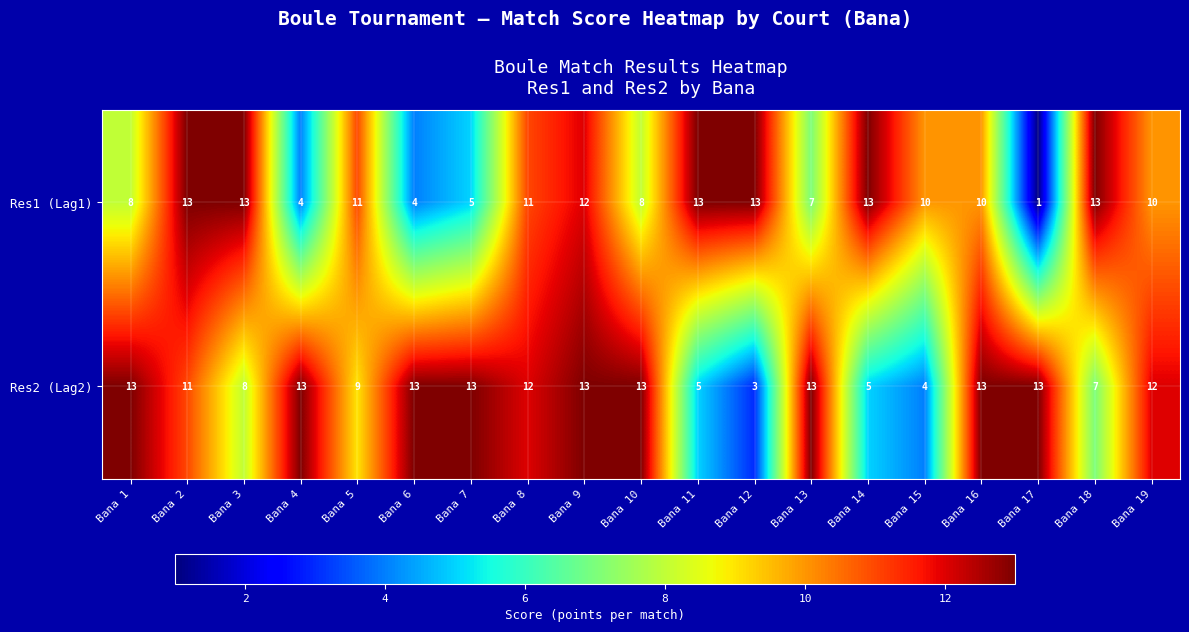

At how many categories does at least one series exceed 5?

19